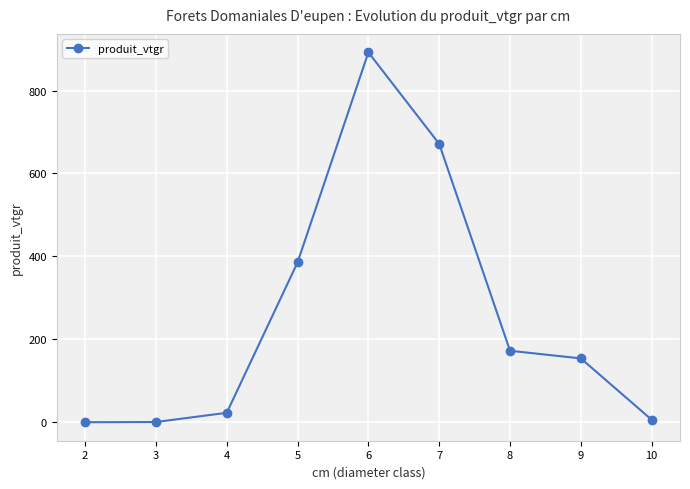

What is the change in value from 7 to 9?

-517.2